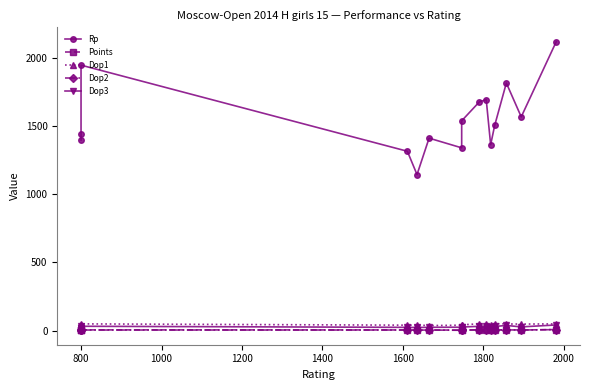

List the series in order of their peak value, highest first.

Rp, Dop1, Dop3, Points, Dop2